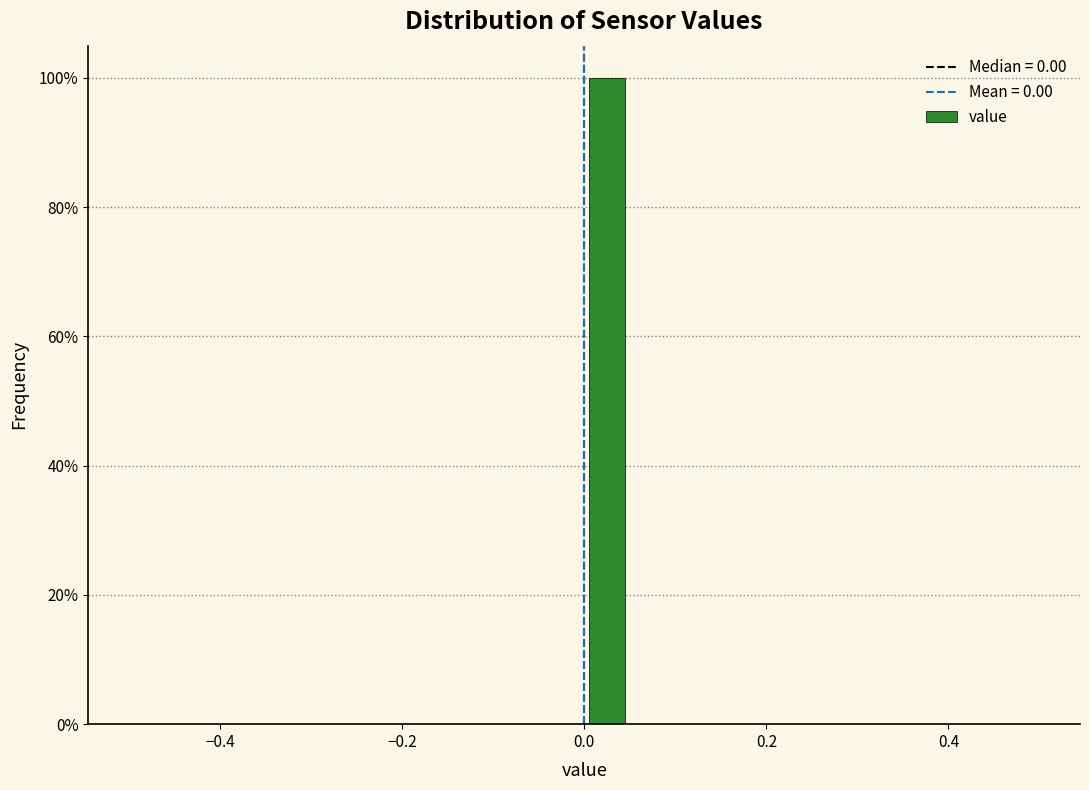

Around what value on the x-axis is the tallest bar? Give the approximate position of its centre, as read against the axis.

0.02